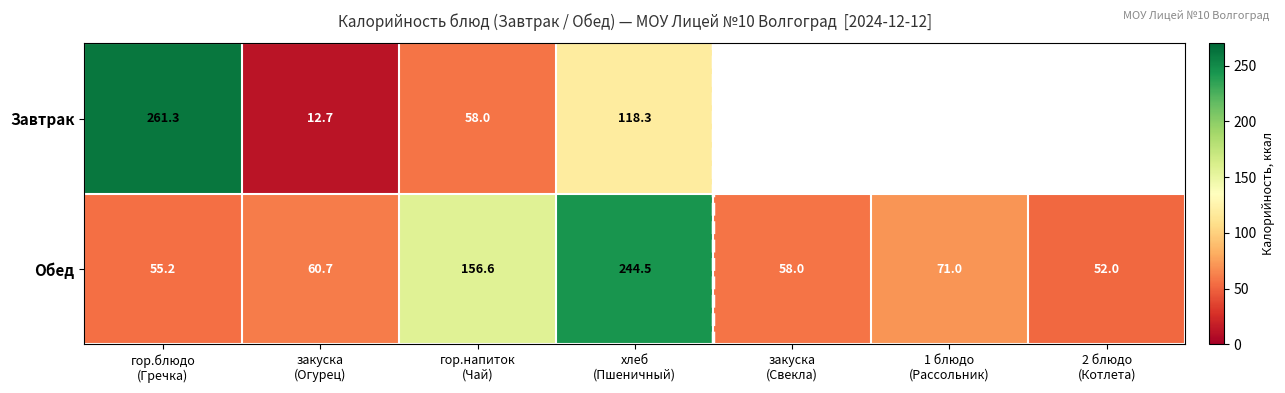

What is the average value of the Обед series?

99.7